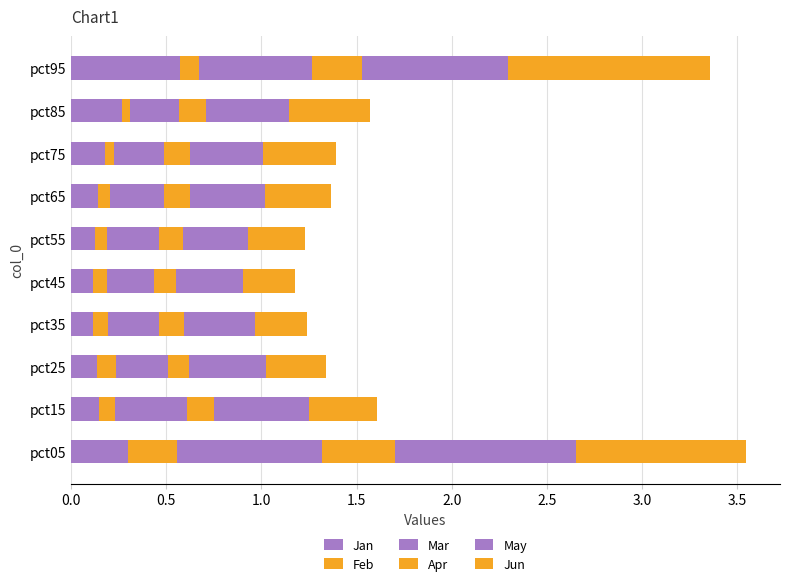

What are all the series names shown in the legend?

Jan, Feb, Mar, Apr, May, Jun